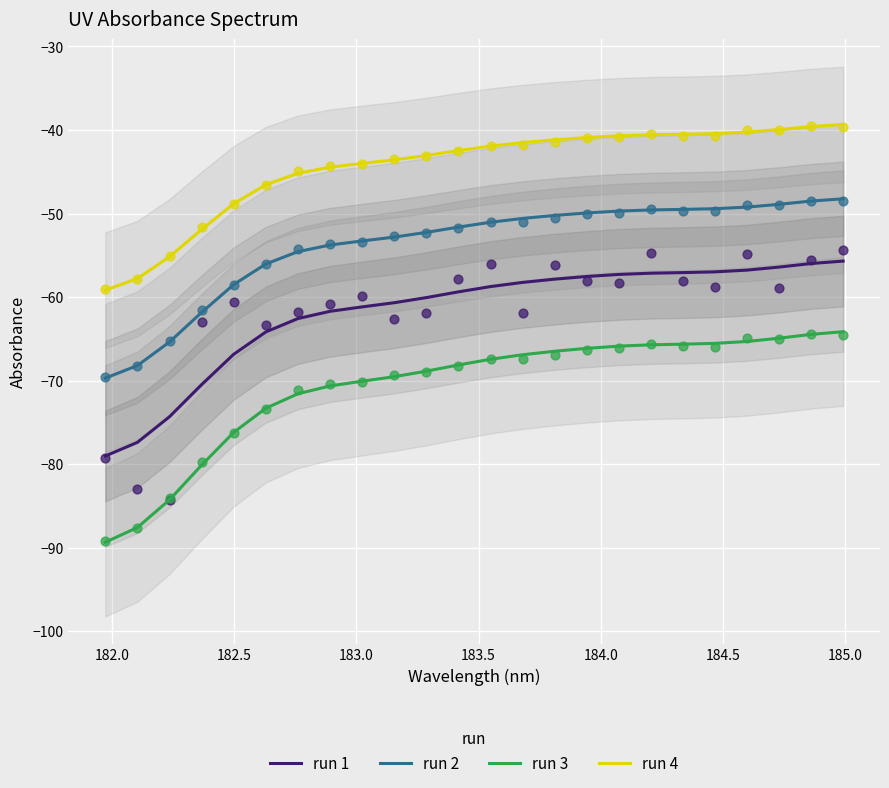

Which series has the widest spread of Y values?

run 3